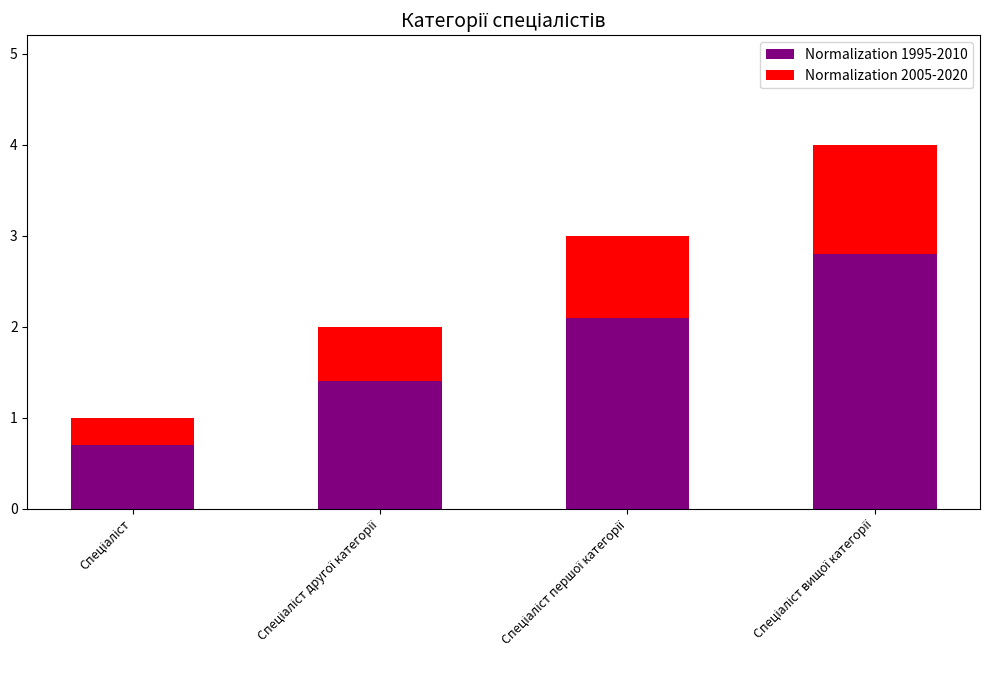

What is the minimum value for Normalization 1995-2010?

0.7